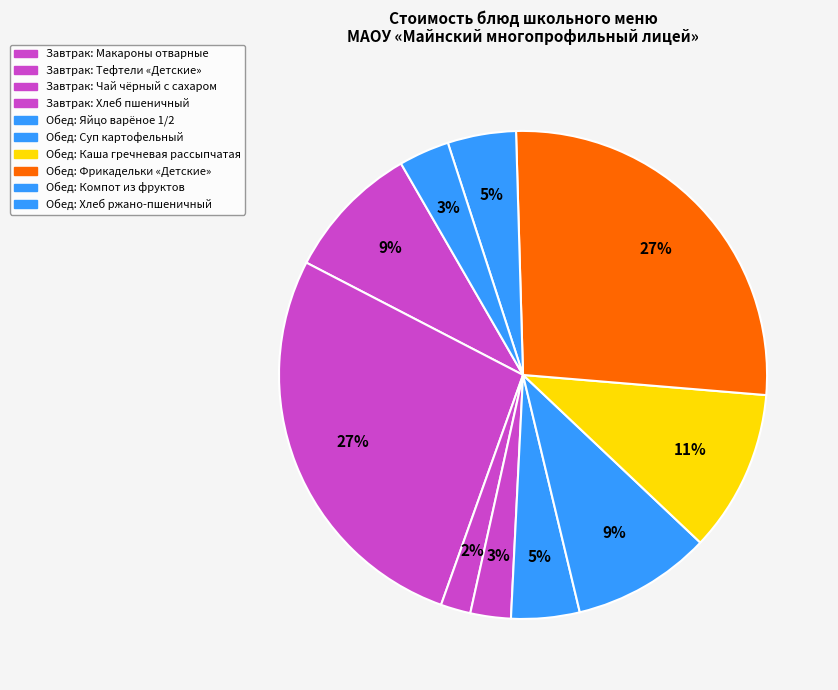

Count the number of slices in the pie.

10